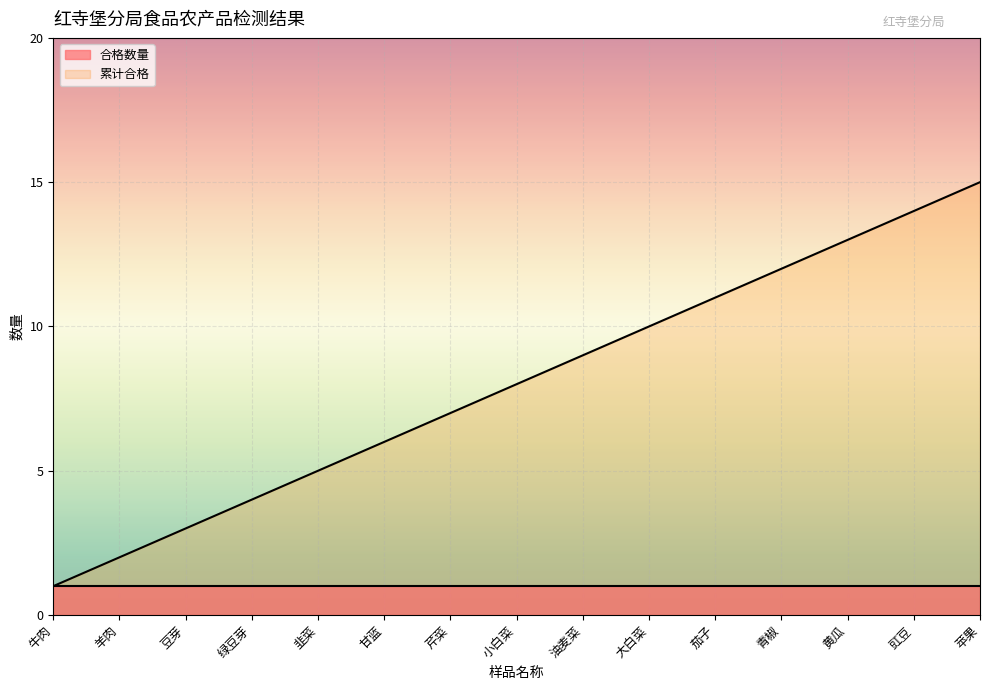

What position from the right is 韭菜?

11